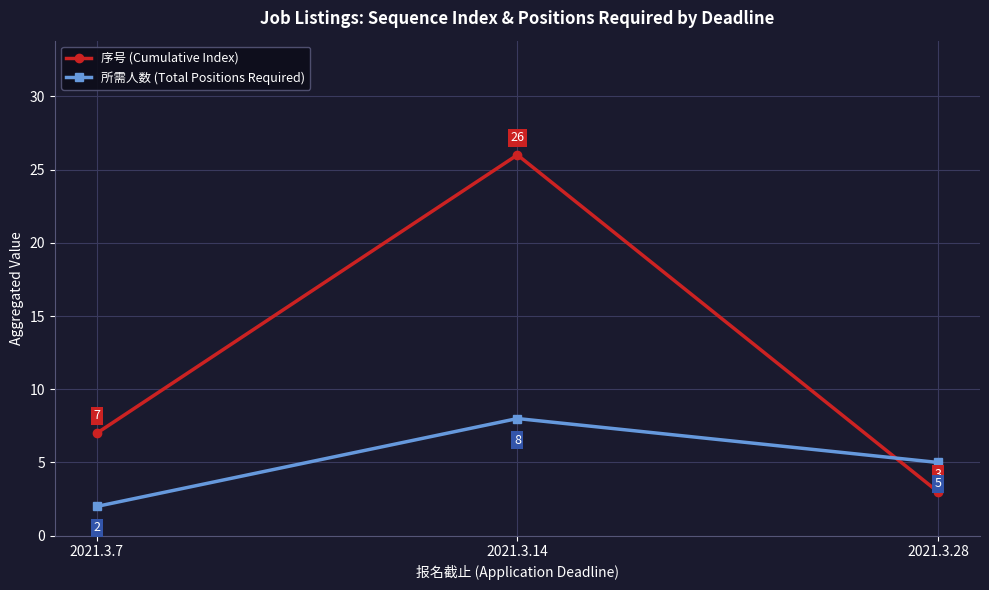

Which series changed the most between 2021.3.14 and 2021.3.28?

序号 (Cumulative Index)